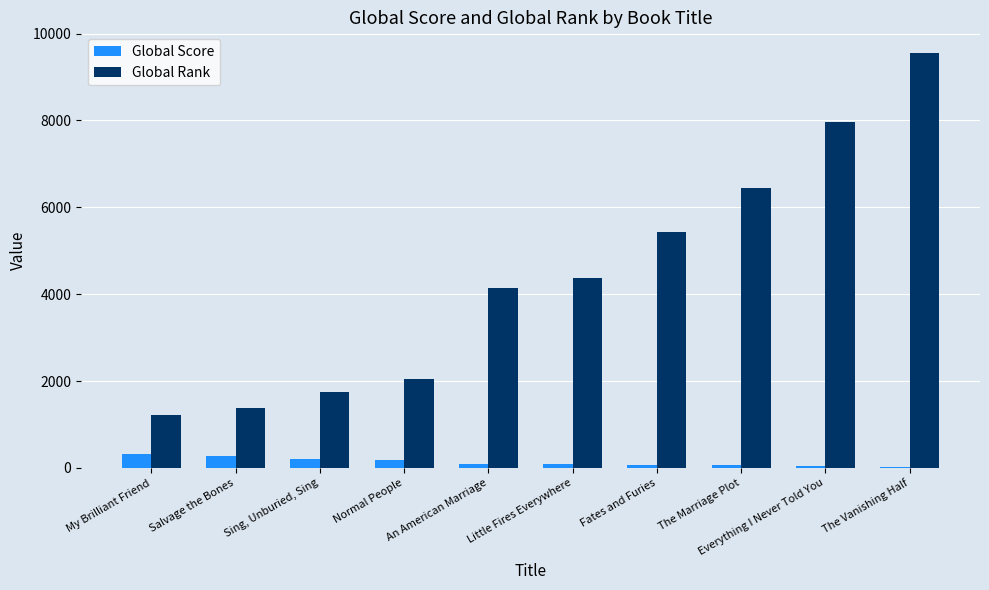

What are all the series names shown in the legend?

Global Score, Global Rank